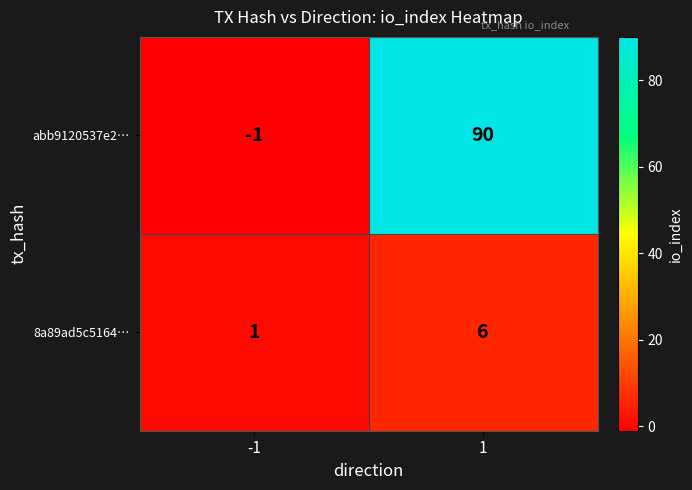

Read the abb9120537e2… value at 1, to the nearest 10.

90